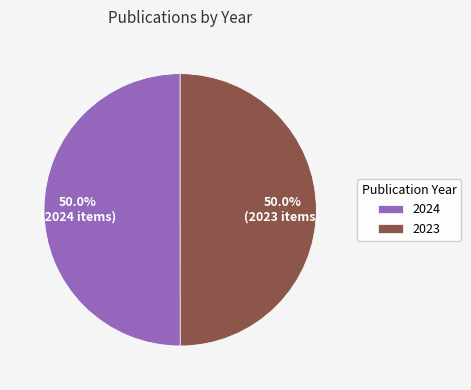

Approximately how many times larger is the value at 2023 compared to 2024?

1.0